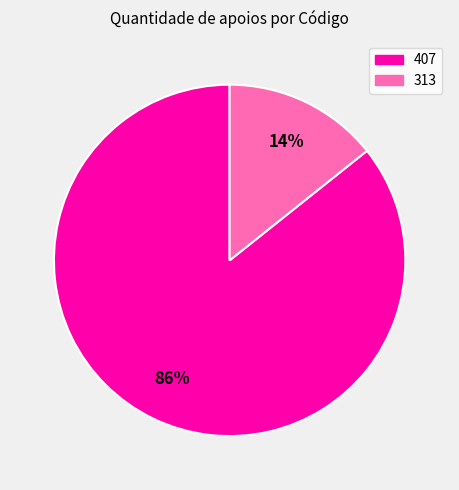

What is the ratio of the value at 313 to the value at 407?

0.2